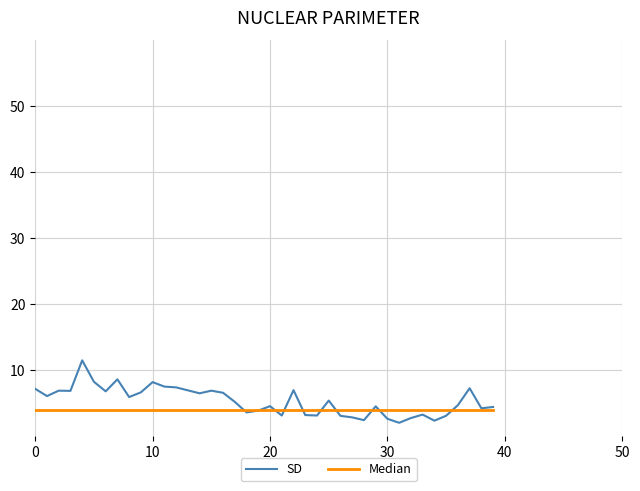

Which series has the largest range (max minus min)?

SD